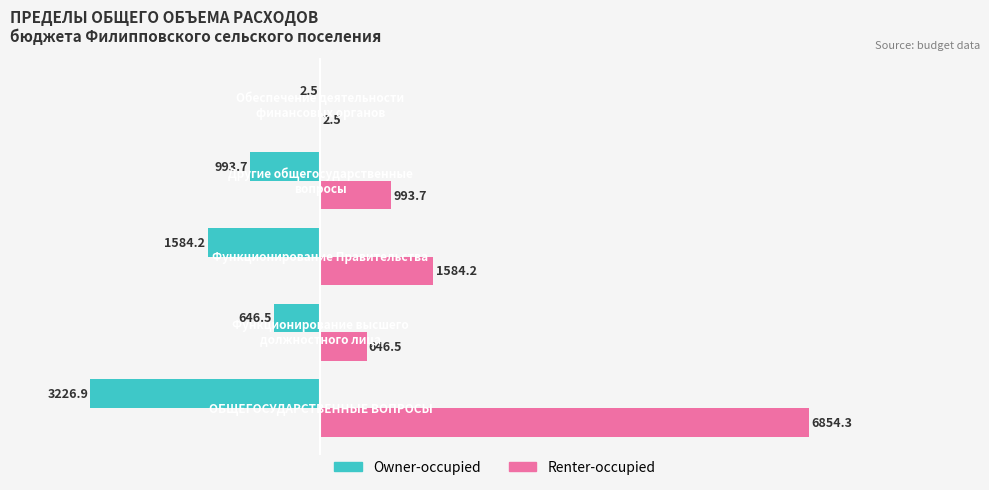

Which series has the largest total across all categories?

Renter-occupied